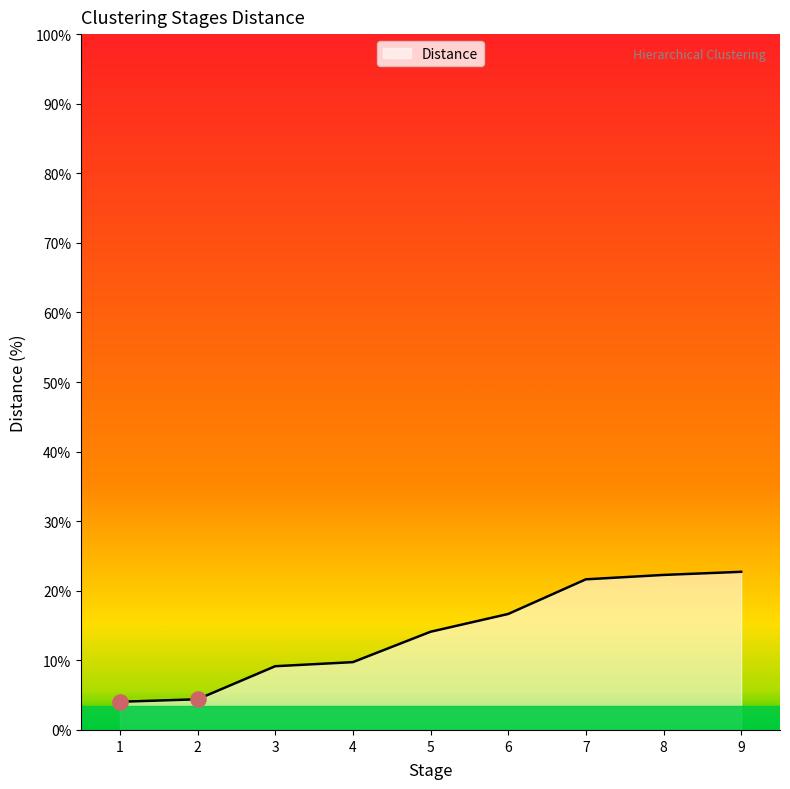

Which has a higher value, 4 or 5?

5